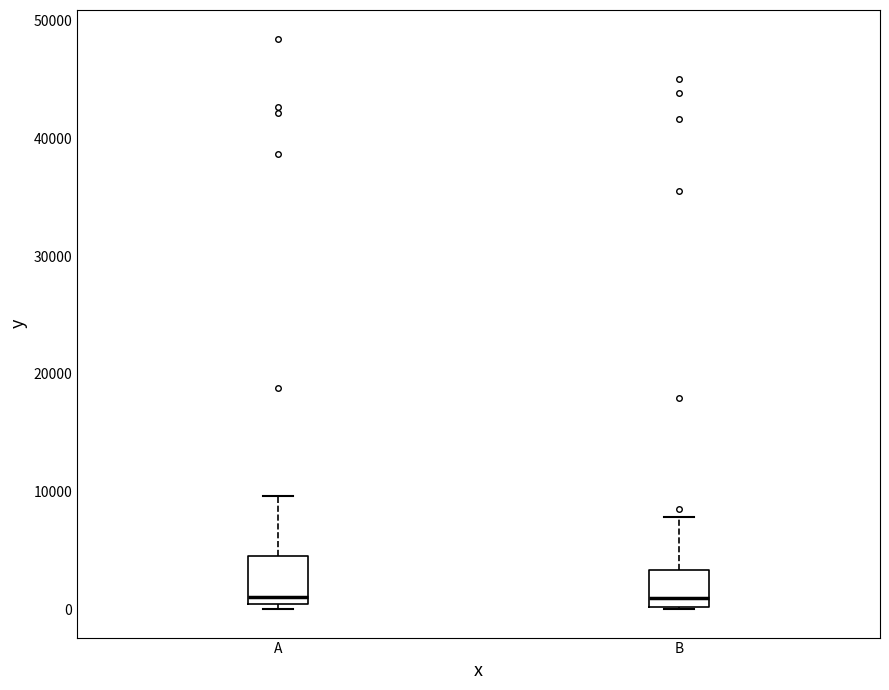

Where is the lower edge of the box for B on the y-axis? The values are not printed on the chart, so give them approximately, as read against the axis.

0